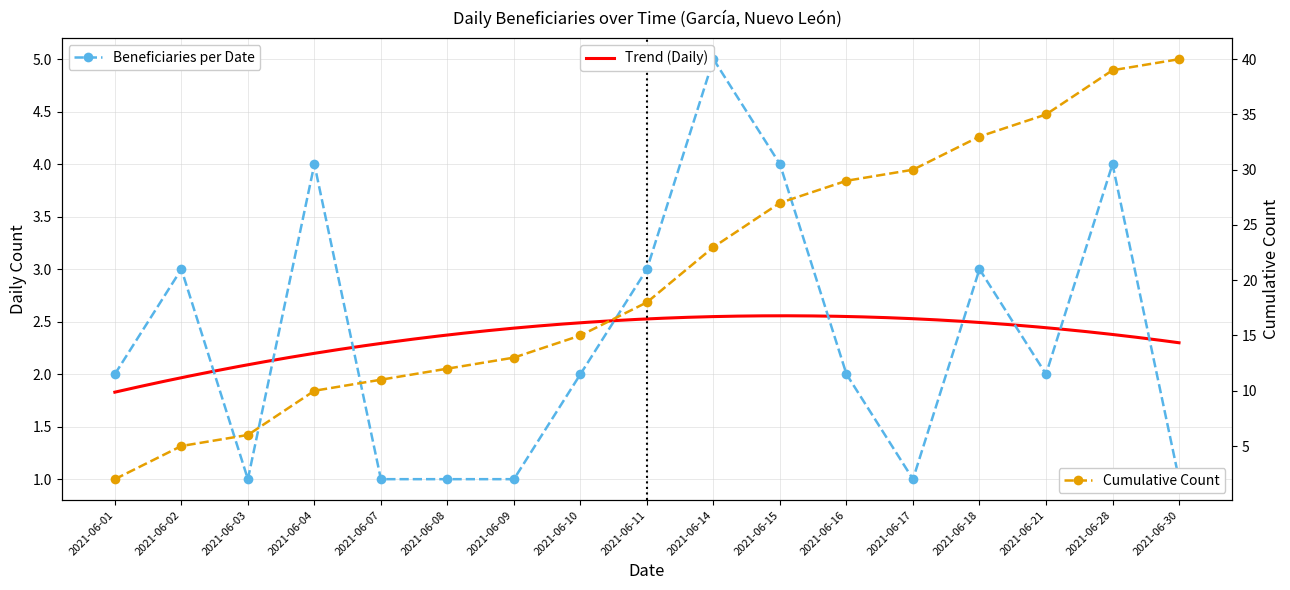

True or false: Cumulative Count has more than 1 points higher than both neighbors.

False